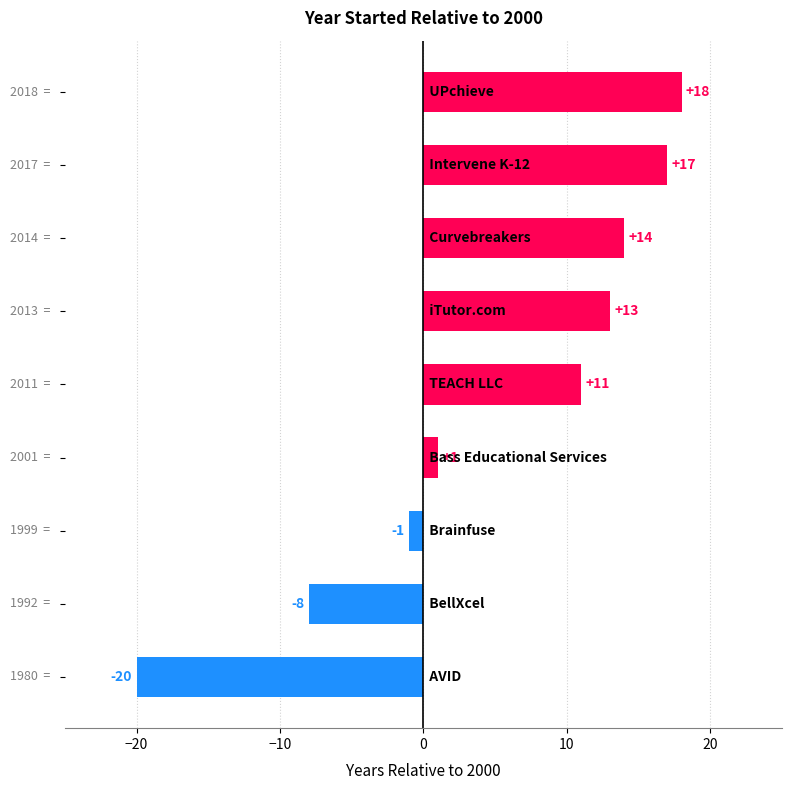

What is the difference between the maximum and minimum values?

38